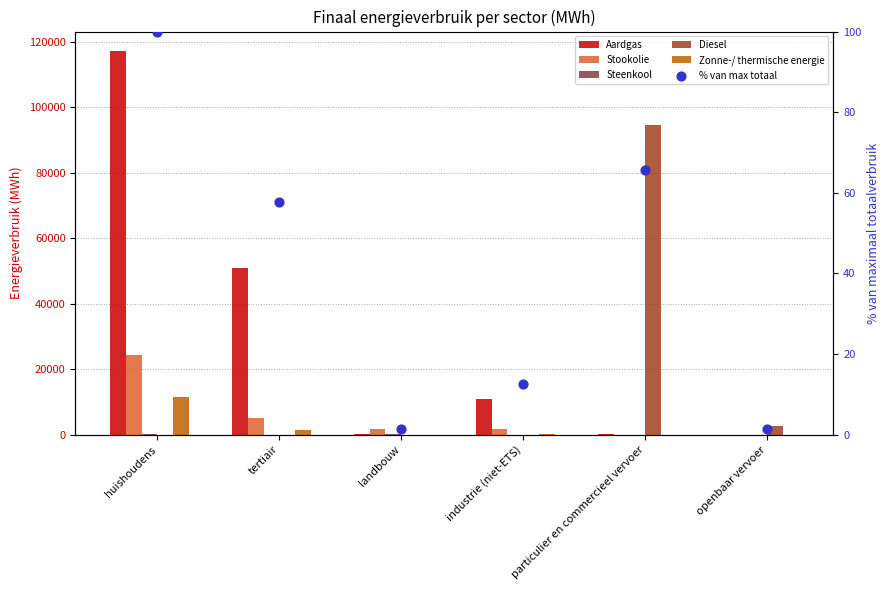

At which category is the sum across all series the highest?

huishoudens